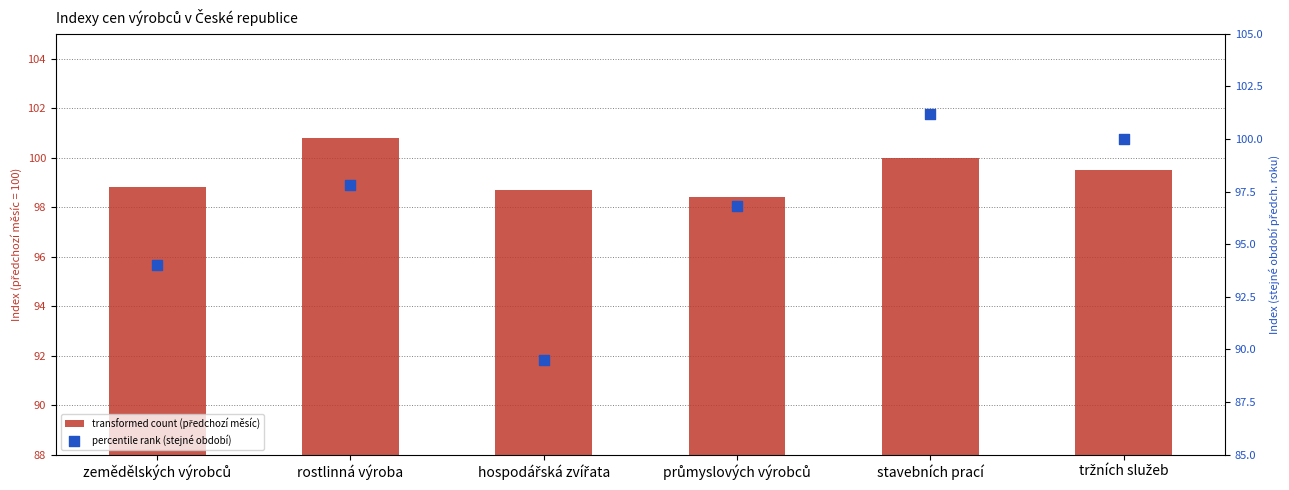

At how many categories does at least one series exceed 93?

6